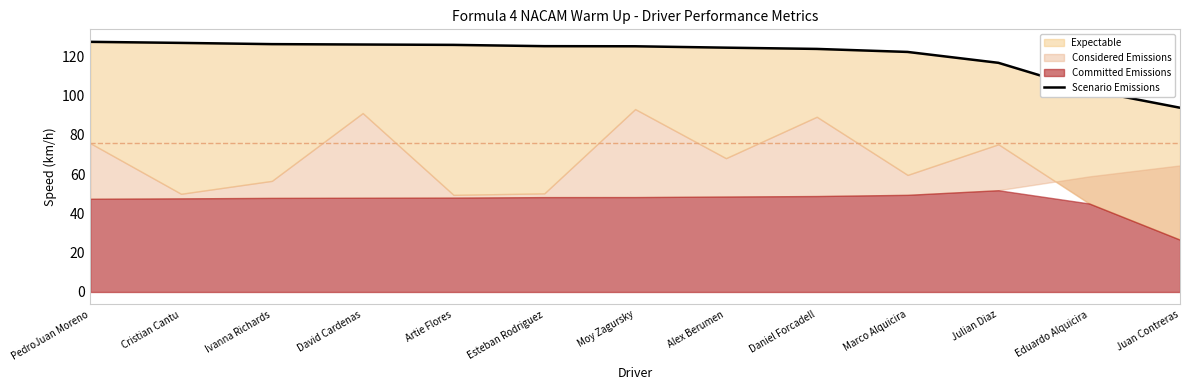

Does the chart display data point markers on the line(s)?

No